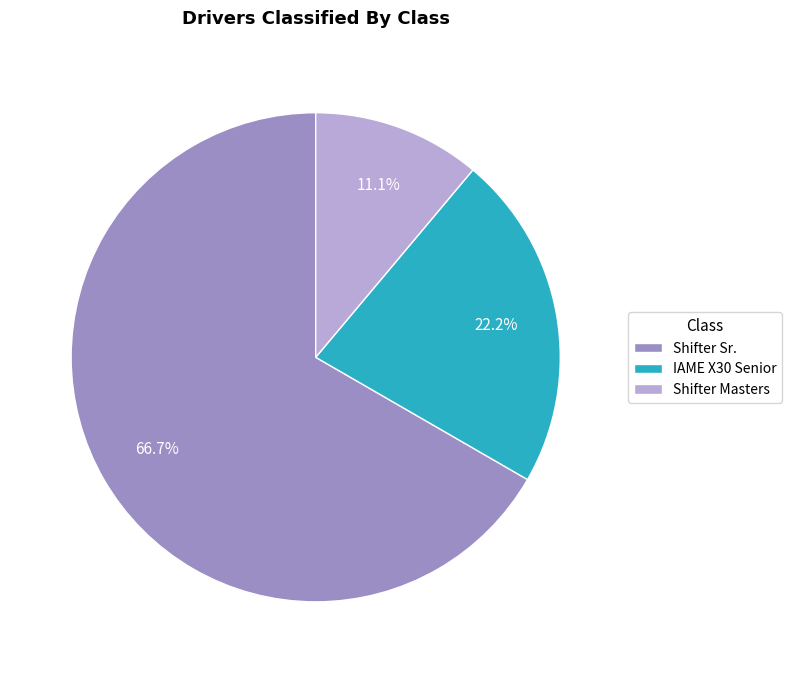

Combined, do Shifter Masters and Shifter Sr. account for over 50%?

Yes